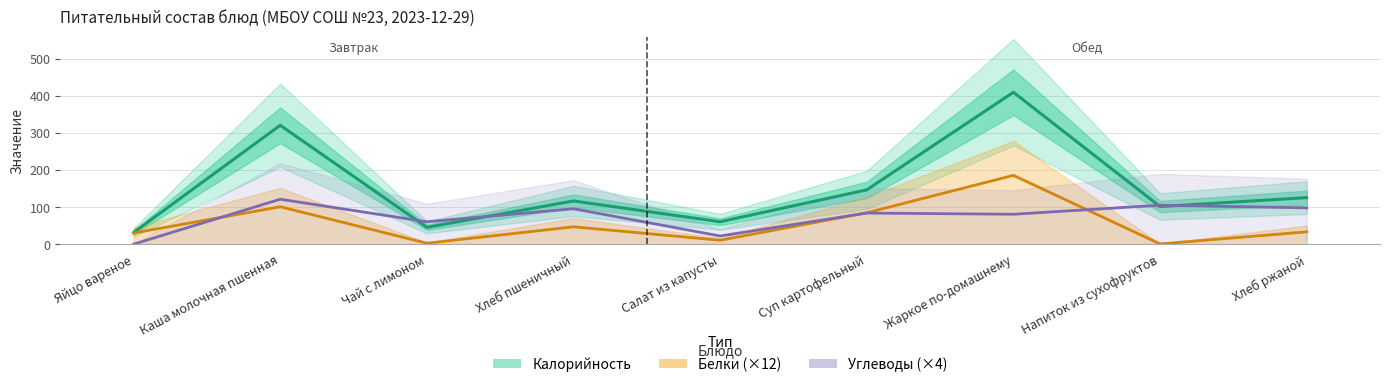

What is the average value of the Белки (×12) series?

55.5